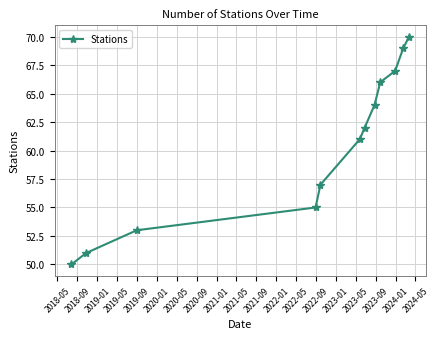

What is the value of the 5th point from the left?

57